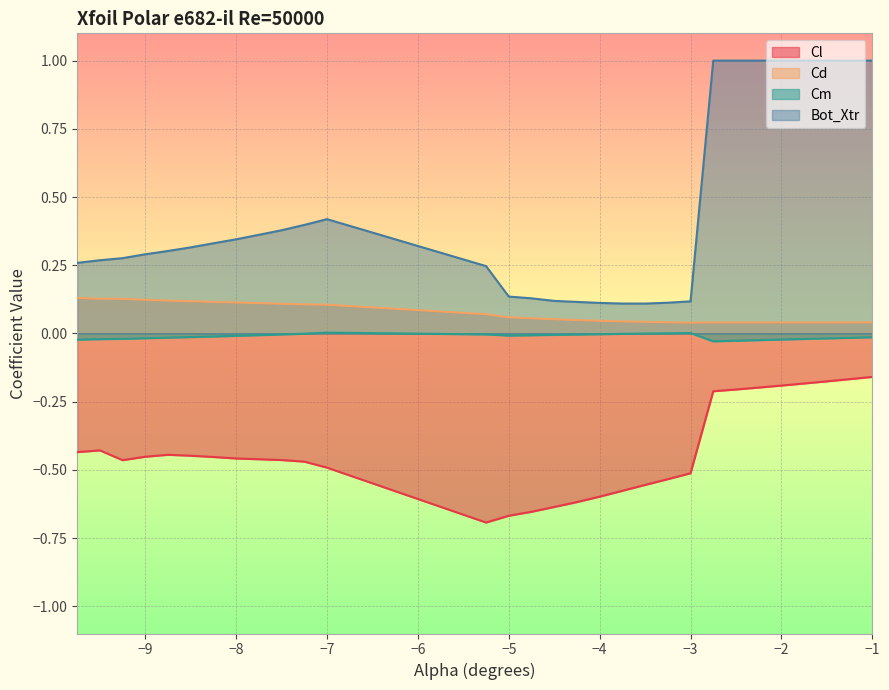

What is the label of the 5th point from the left?

-8.75